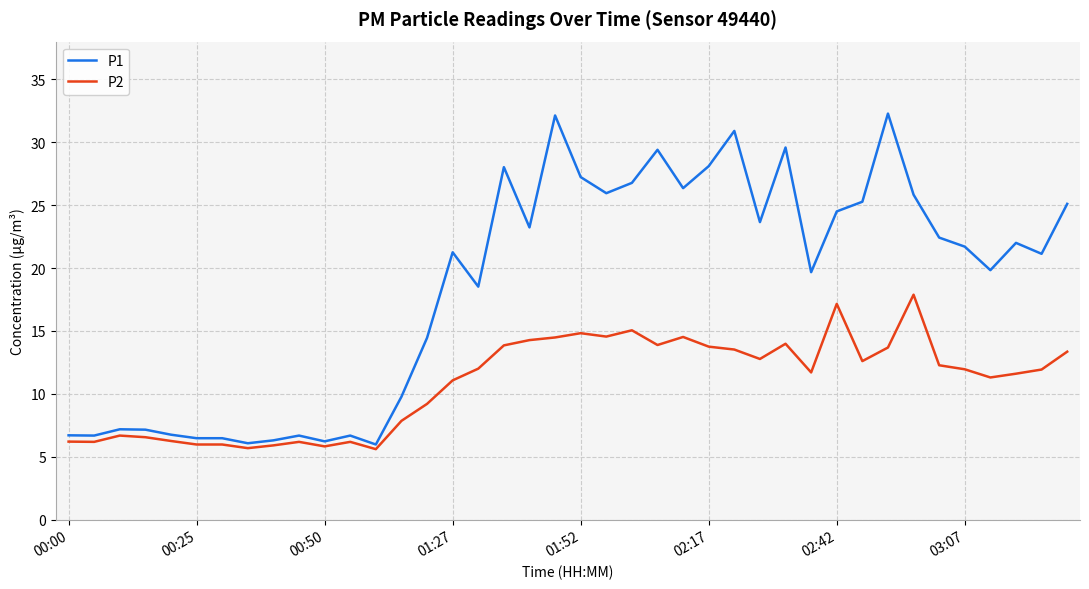

What is the highest value of the P1 series?

32.3